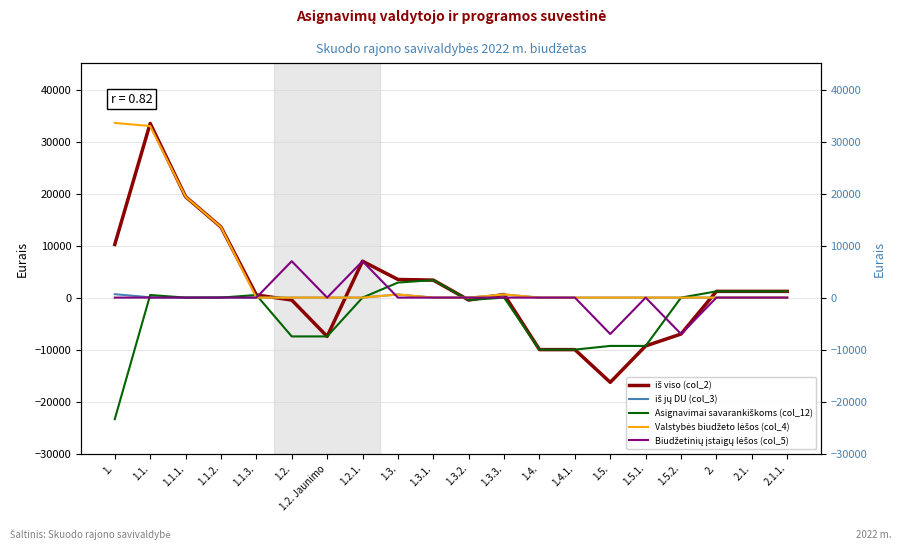

What is the difference between the maximum and second lowest values in the Asignavimai savarankiškoms (col_12) series?

13363